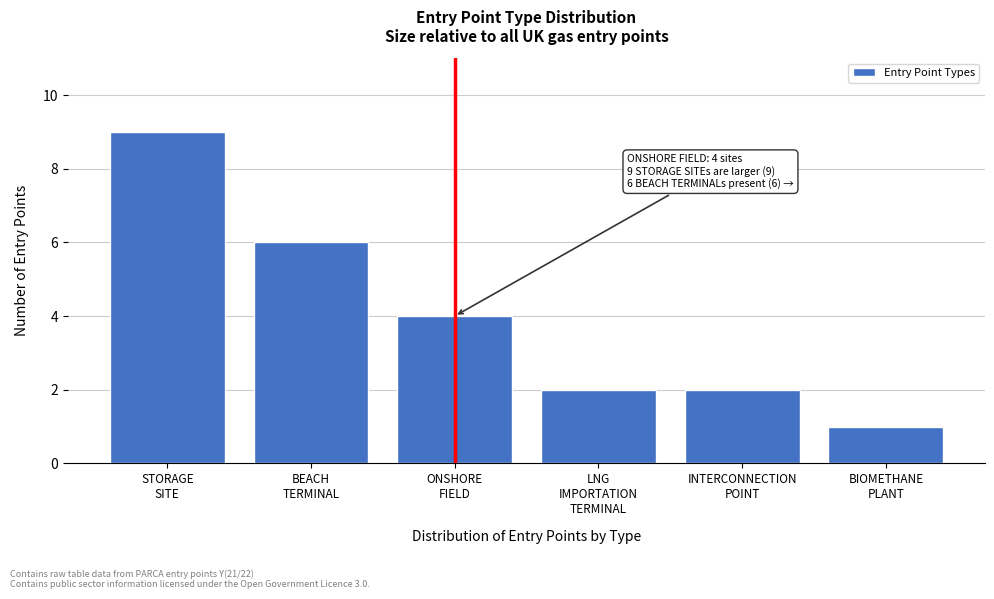

Reading left to right, transcribe all the data shown in this chart.

9	6	4	2	2	1